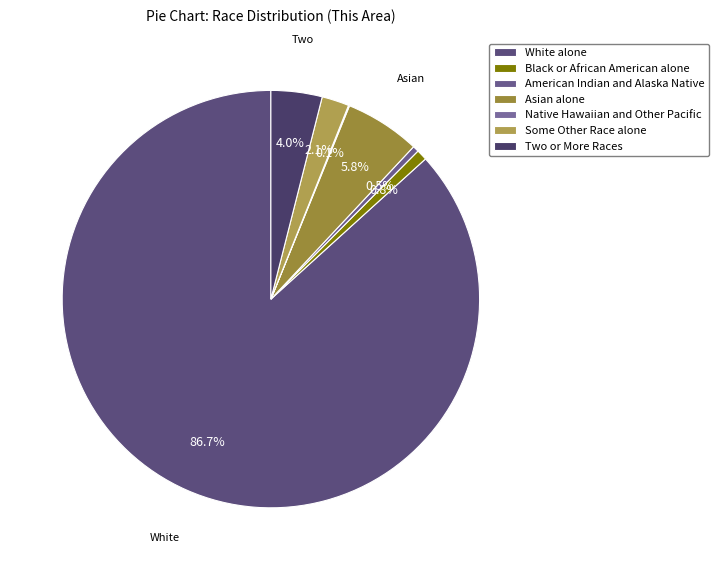

To the nearest percent, what is the combined percentage of Two or More Races and Some Other Race alone?

6%